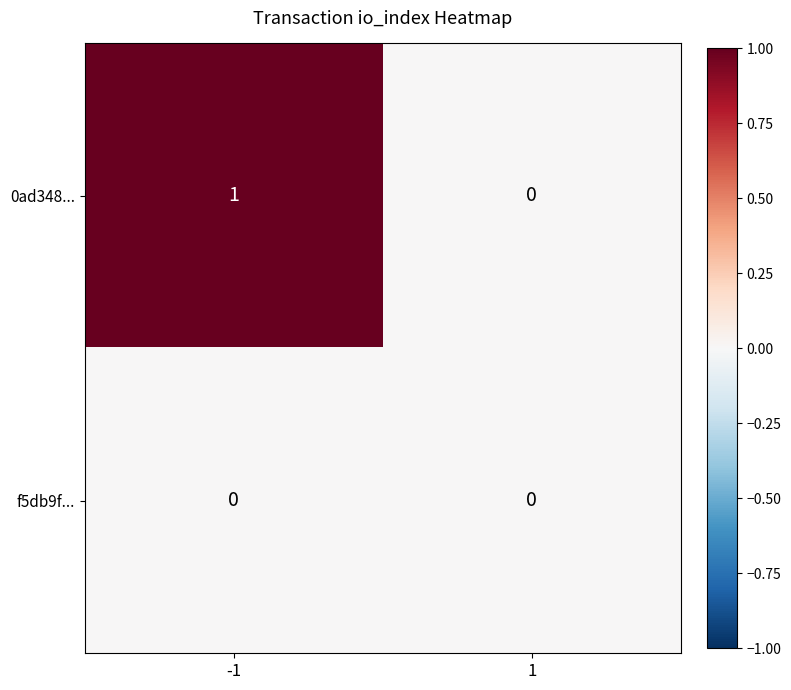

Which series has the widest spread of values?

0ad348...